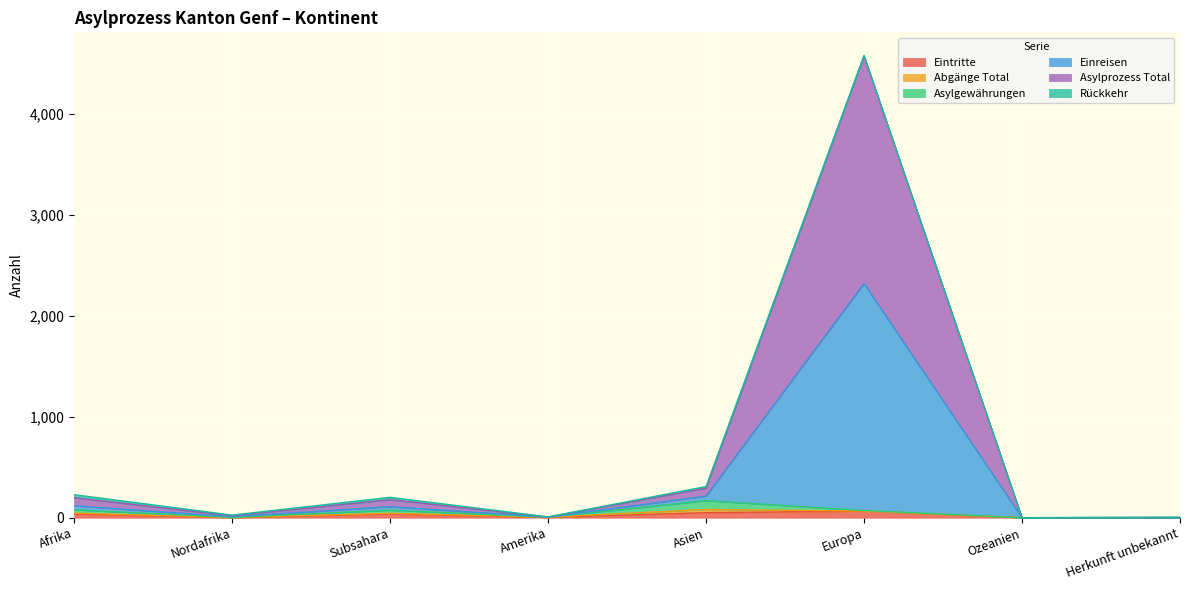

What is the sum of the Asylprozess Total values at Nordafrika and Amerika?

34